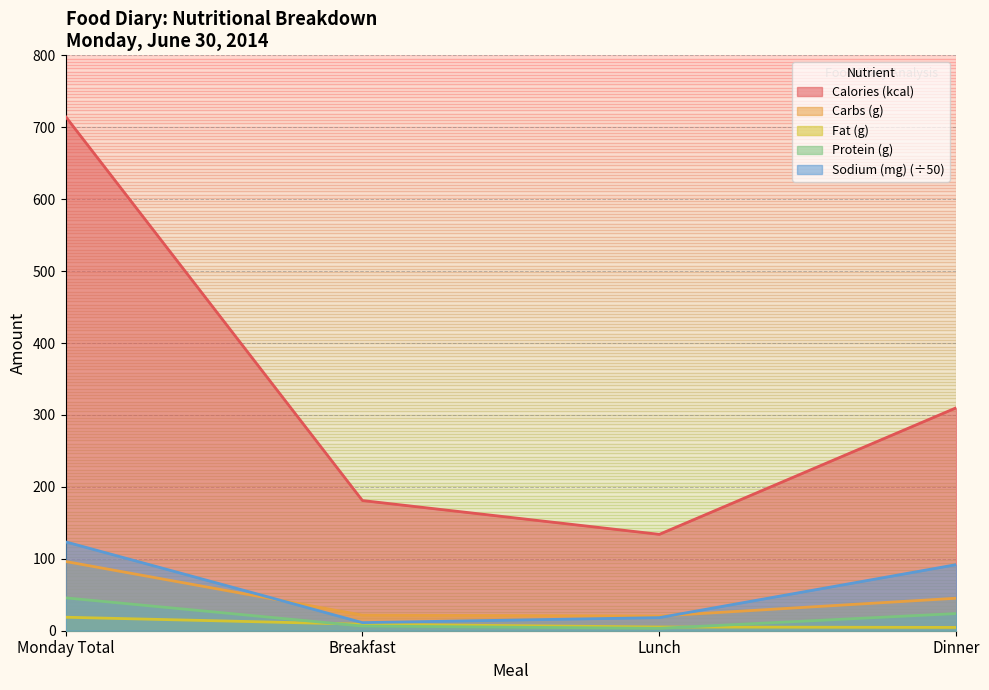

True or false: Fat (g) has a value of 5.2 at Lunch.

True